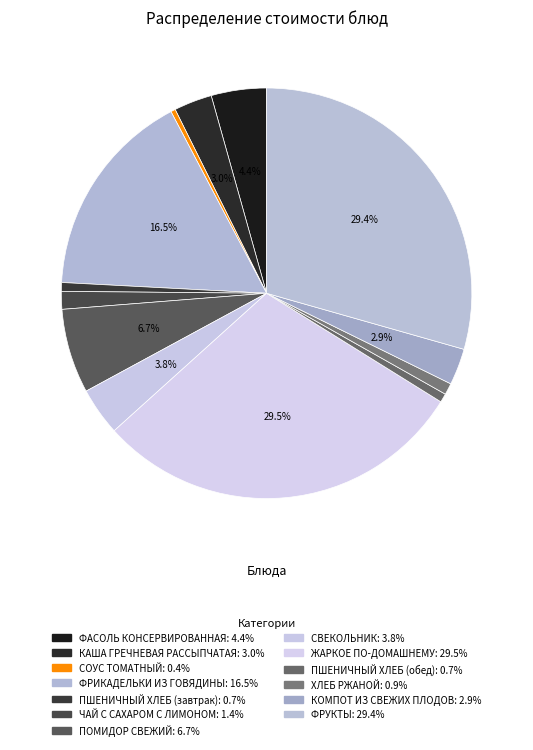

Is ФРУКТЫ the majority of the pie?

No